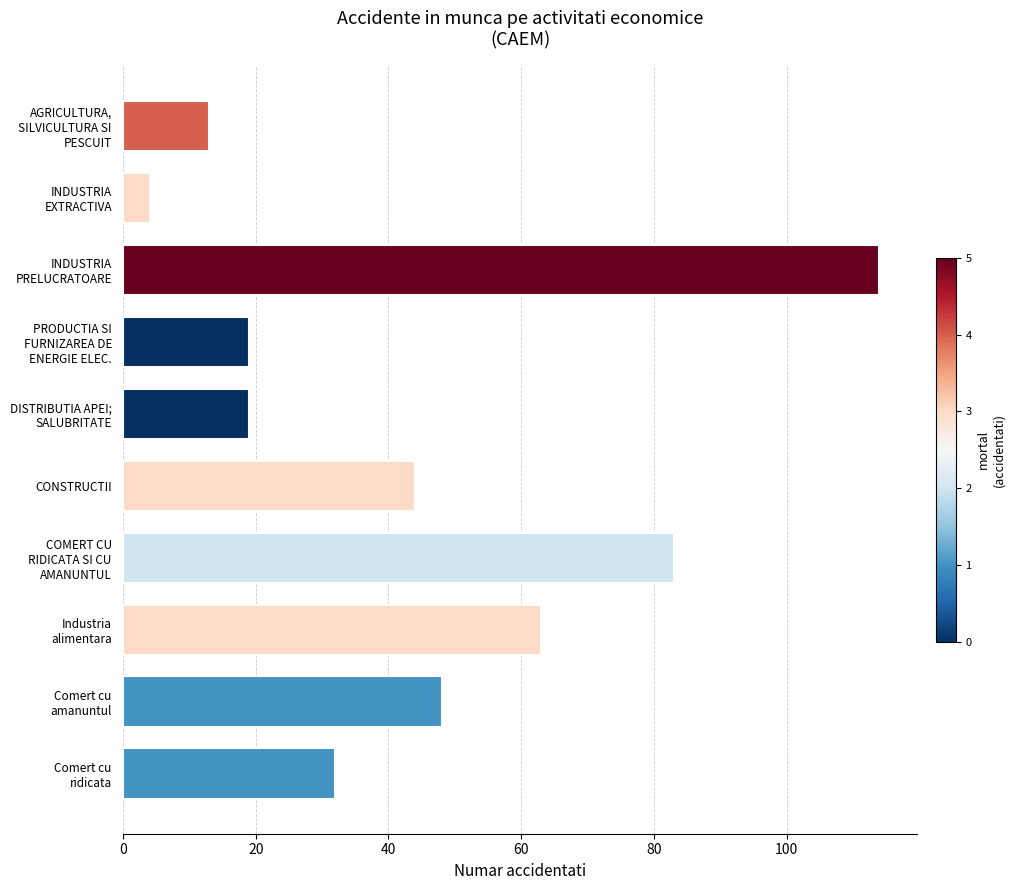

What is the minimum value shown in the chart?

4